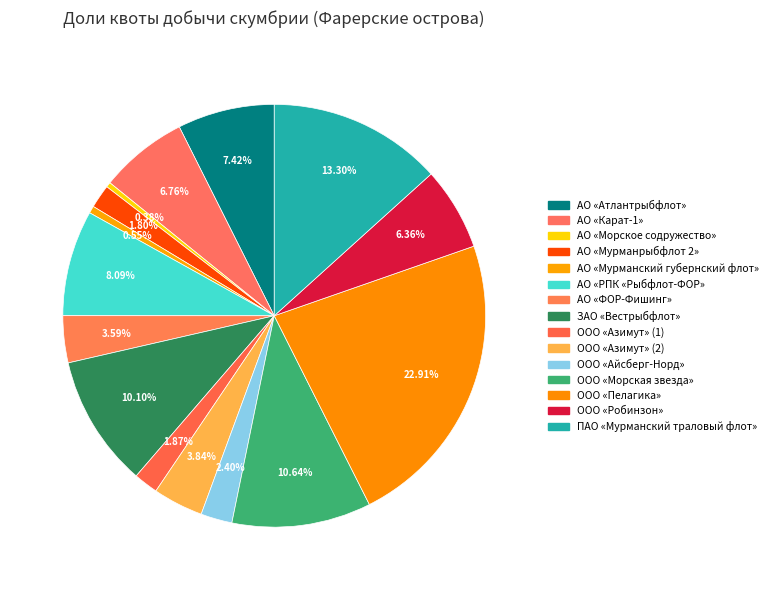

Rank the categories by value from highest to lowest.

ООО «Пелагика», ПАО «Мурманский траловый флот», ООО «Морская звезда», ЗАО «Вестрыбфлот», АО «РПК «Рыбфлот-ФОР», АО «Атлантрыбфлот», АО «Карат-1», ООО «Робинзон», ООО «Азимут» (2), АО «ФОР-Фишинг», ООО «Айсберг-Норд», ООО «Азимут» (1), АО «Мурманрыбфлот 2», АО «Мурманский губернский флот», АО «Морское содружество»